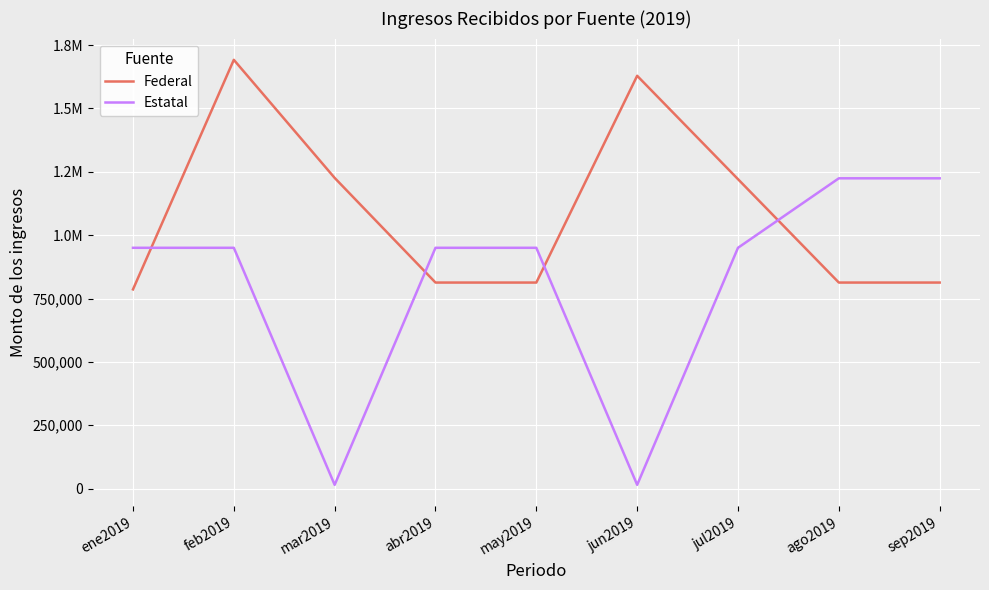

The value of Federal at sep2019 is 813000.0. True or false?

True